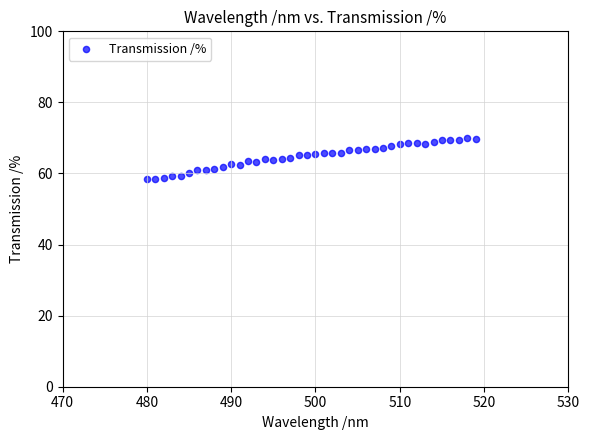

What is the range of X values (max minus min)?

39.0